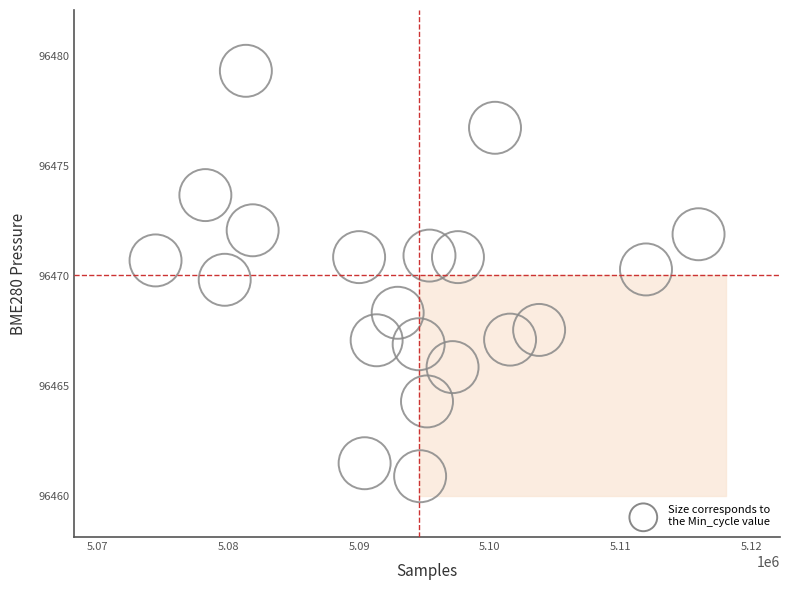

What is the range of Y values (max minus min)?

18.4